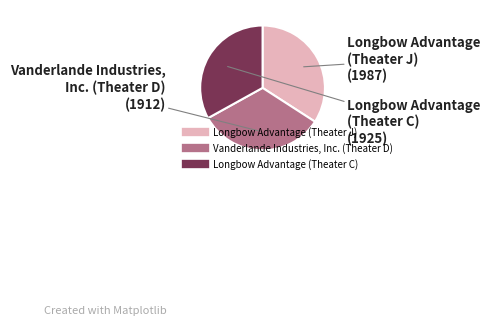

Between Longbow Advantage (Theater J) and Longbow Advantage (Theater C), which is larger?

Longbow Advantage (Theater J)